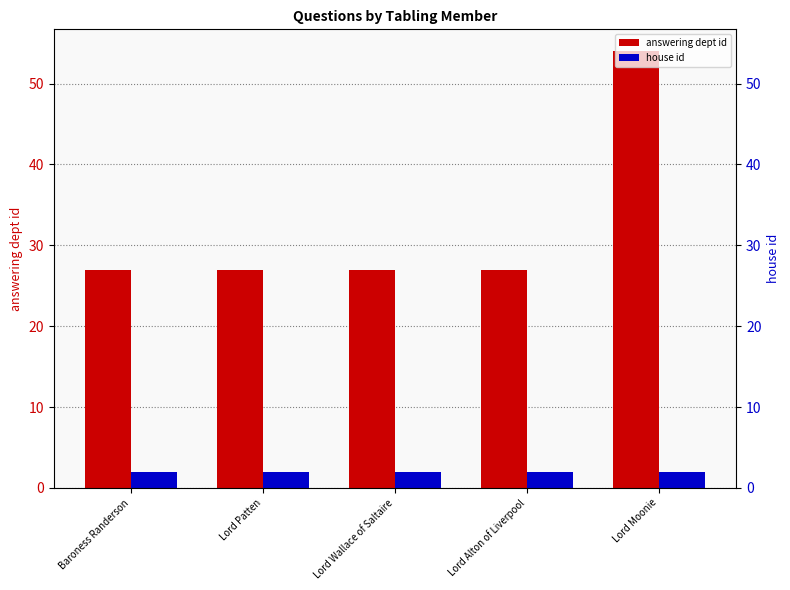

What is the maximum value shown in the chart?

54